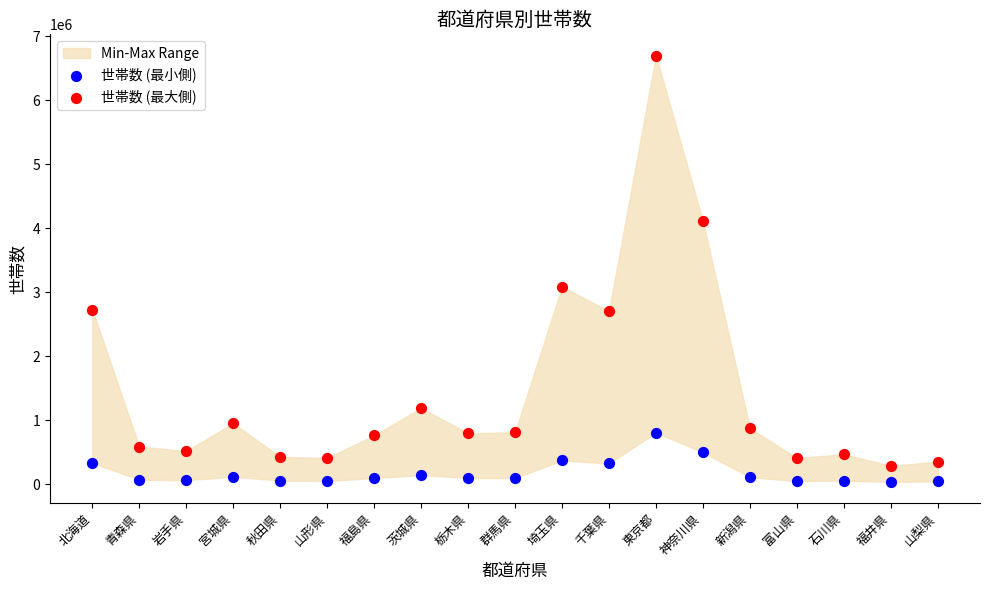

Across all data points, what is the range of Y values (max minus min)?

6666149.8